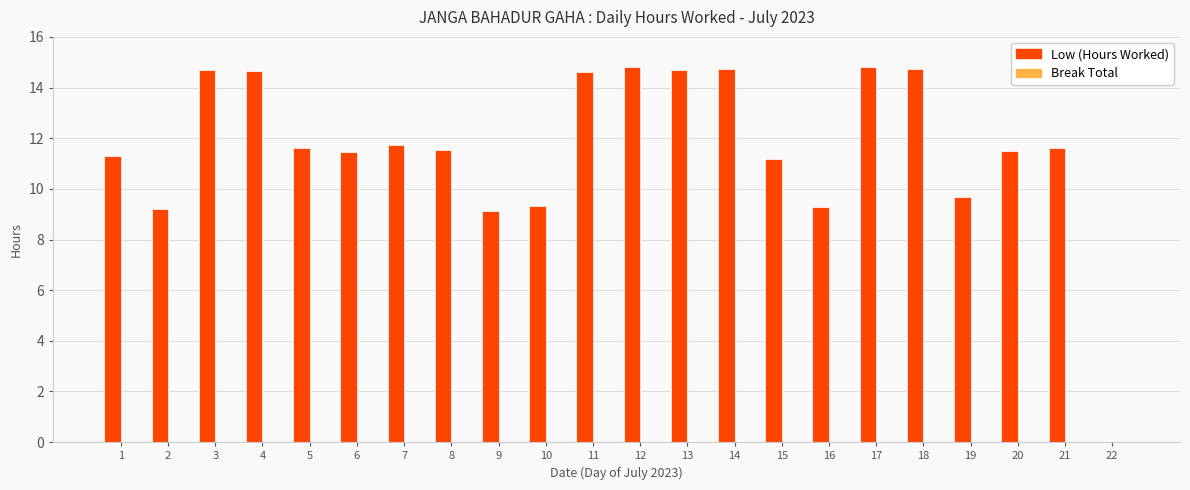

The chart shows a value of 24.4 at 17. True or false?

False